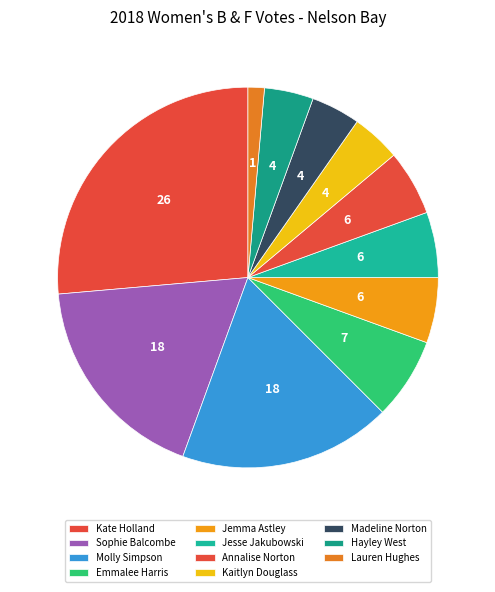

Do Annalise Norton and Jesse Jakubowski together represent more than half of the pie?

No